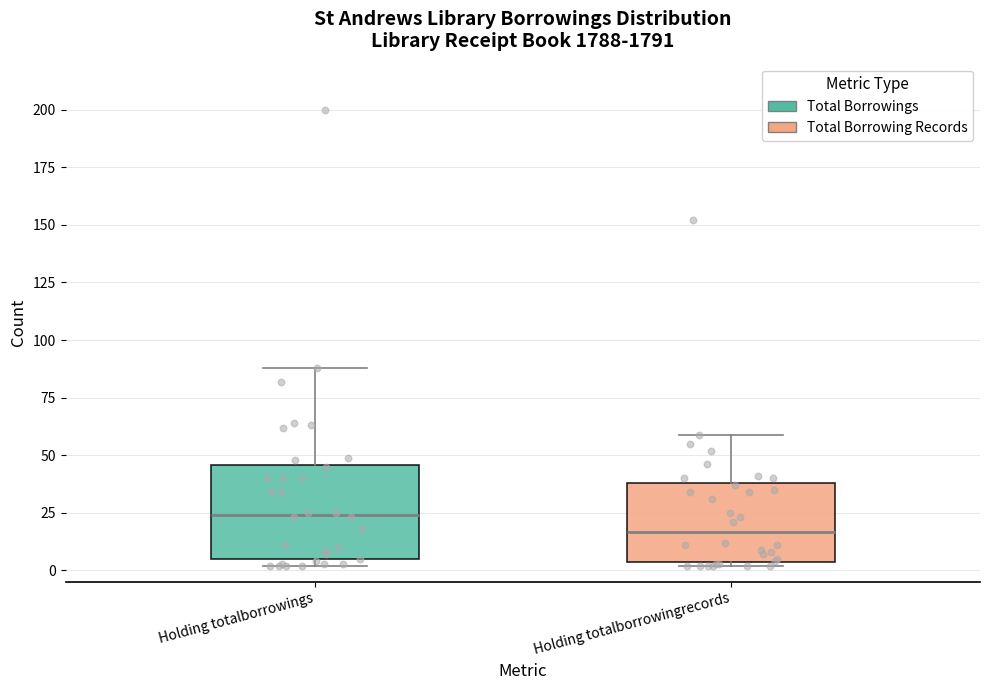

Reading left to right, read every box against the y-axis: the position of its median line, the range the box covers, and the ends of its whiskers. The values are not printed on the chart, so give them approximately, as read against the axis.

Holding totalborrowings: median 25, box 5 to 45, whiskers 0 to 90
Holding totalborrowingrecords: median 15, box 5 to 40, whiskers 0 to 60